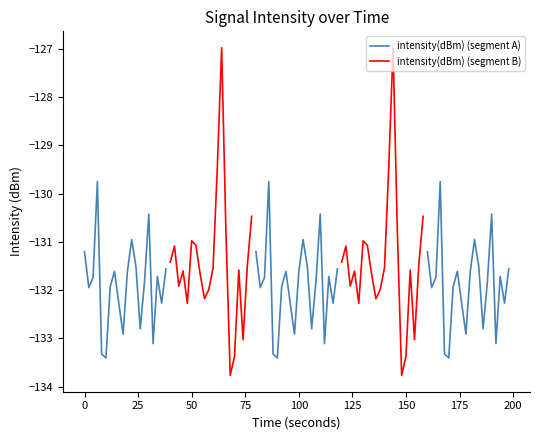

Is it true that intensity(dBm) (segment A) equals -187.6 at 17?

False